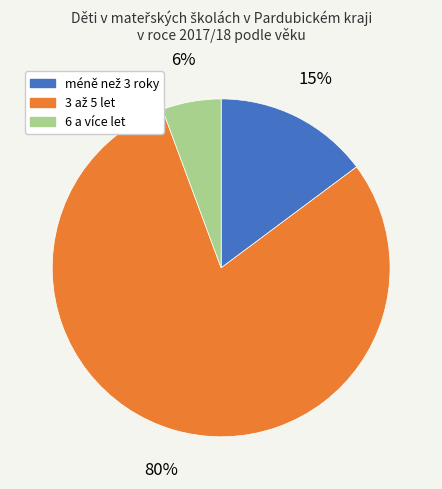

Does 6 a více let represent more than half of the total?

No